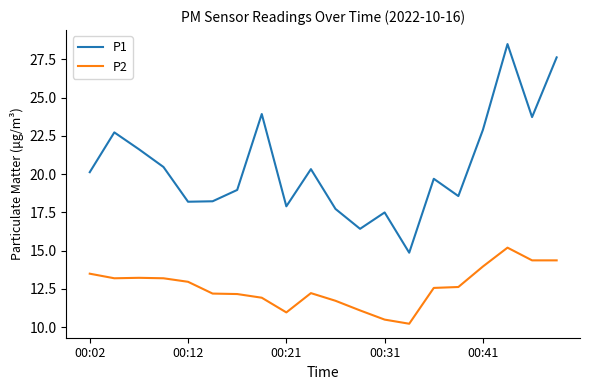

Which series has the widest spread of values?

P1